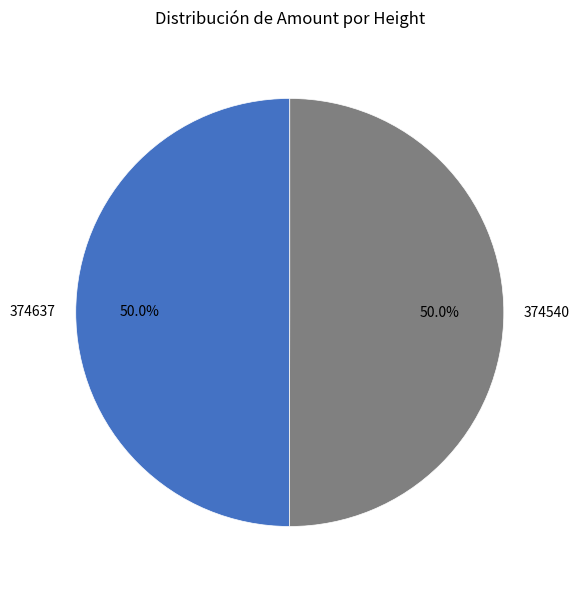

What is the ratio of the value at 374637 to the value at 374540?

1.0